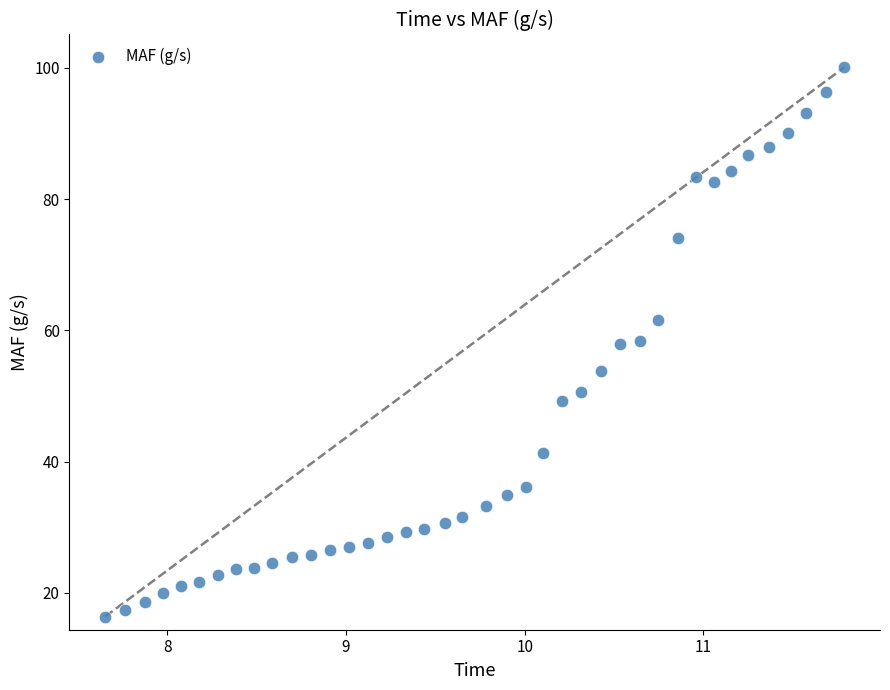

What is the range of Y values (max minus min)?

83.7